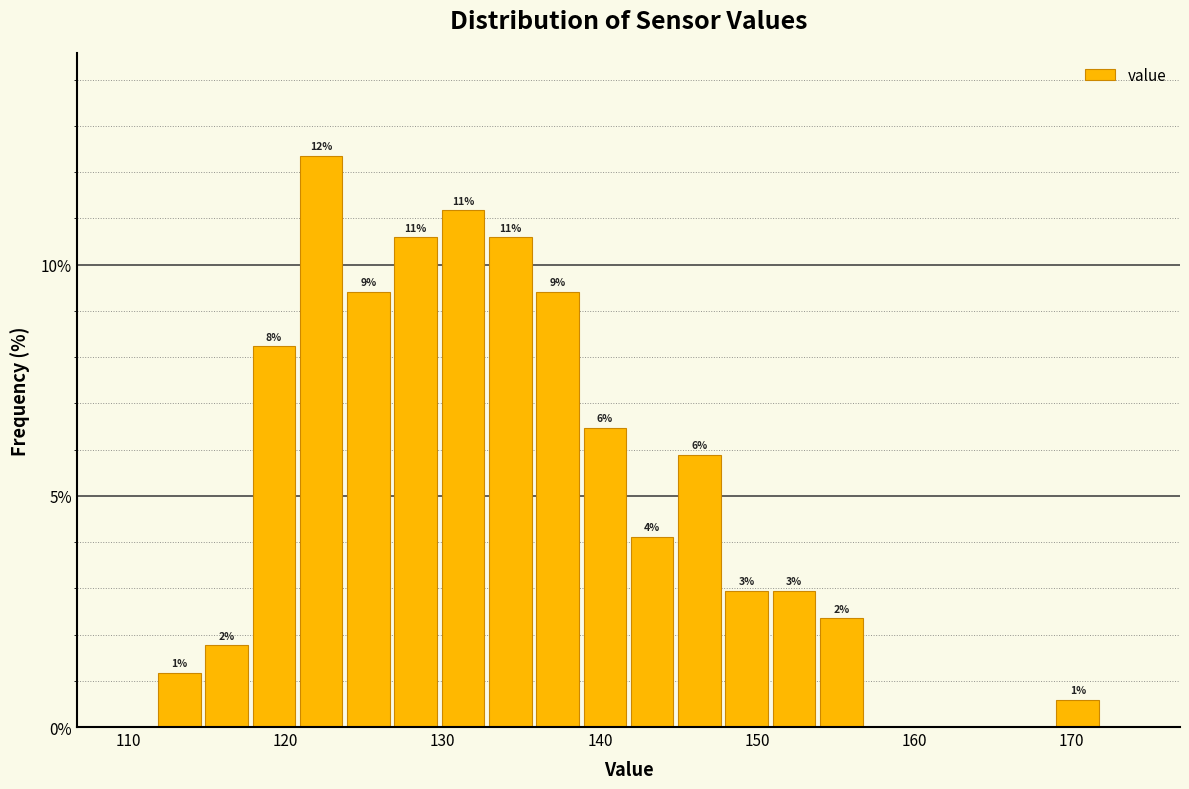

Read against the x-axis, roughly where is the centre of the tallest bar?

122